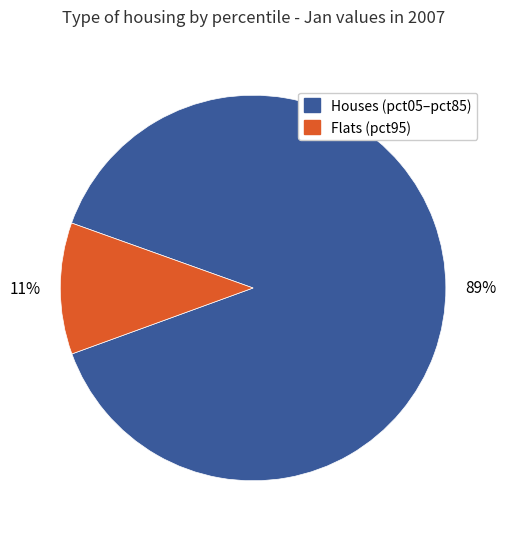

Is there any slice that represents more than half of the pie?

Yes